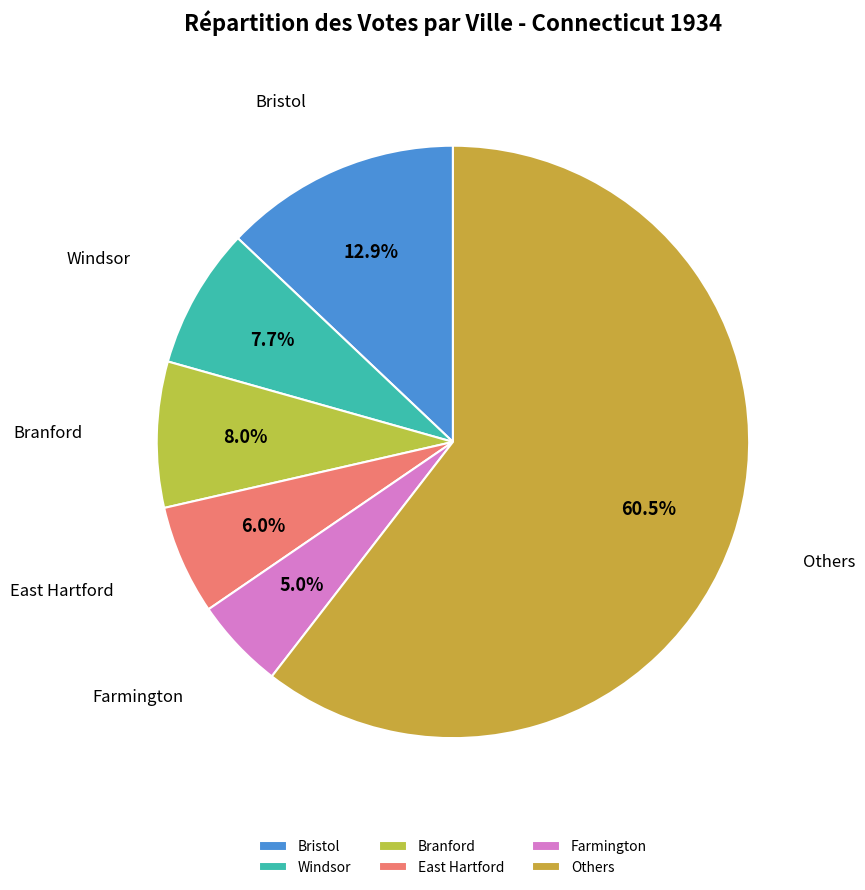

Is there a majority slice in this chart?

Yes